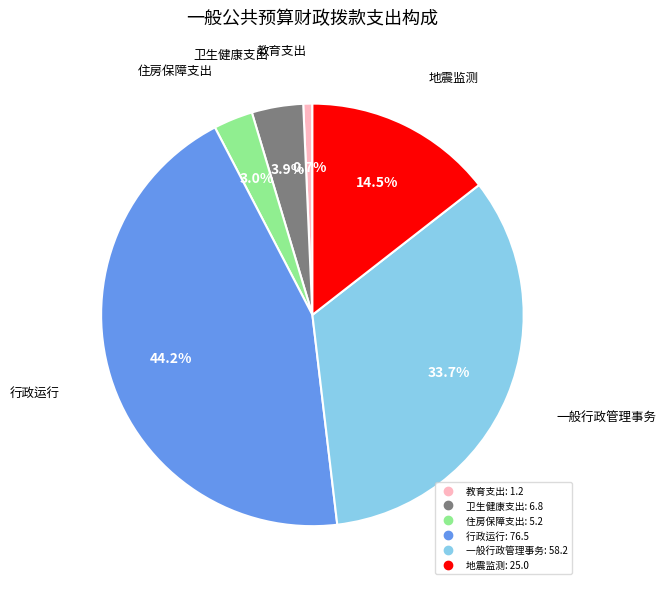

What is the smallest slice in the pie chart?

教育支出